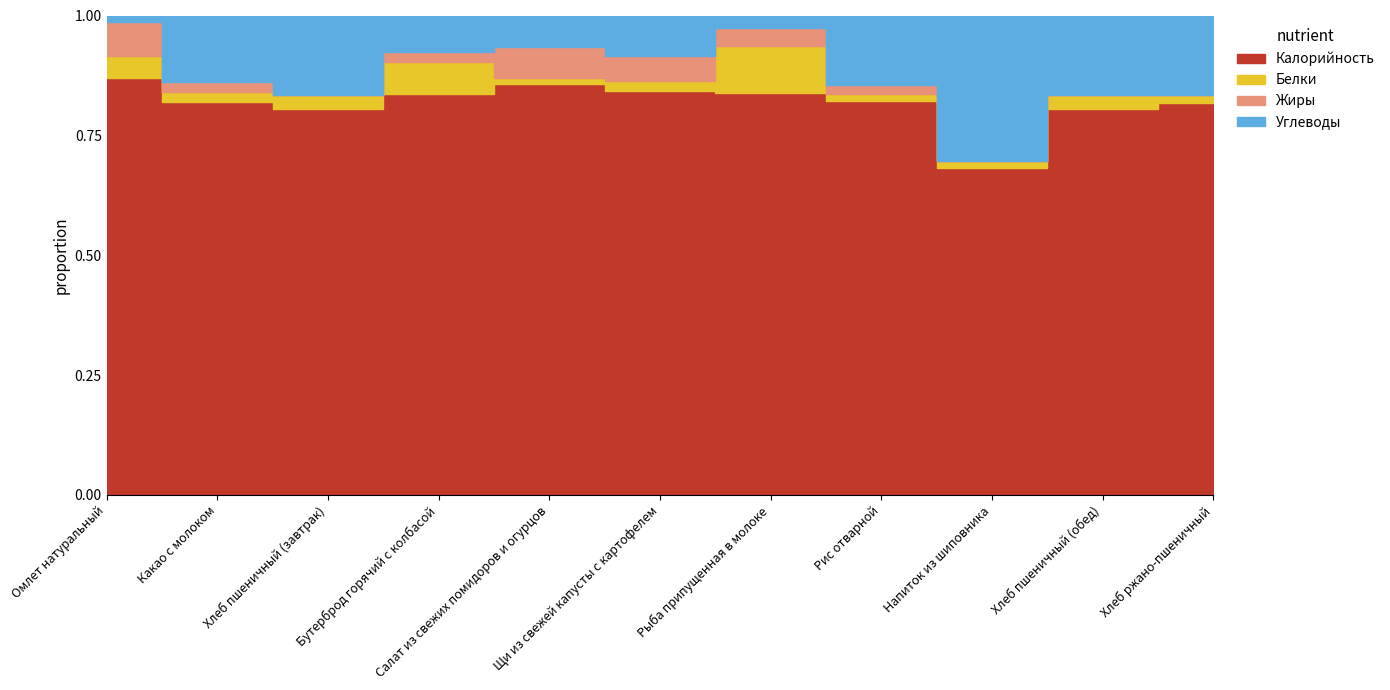

What are all the series names shown in the legend?

Калорийность, Белки, Жиры, Углеводы